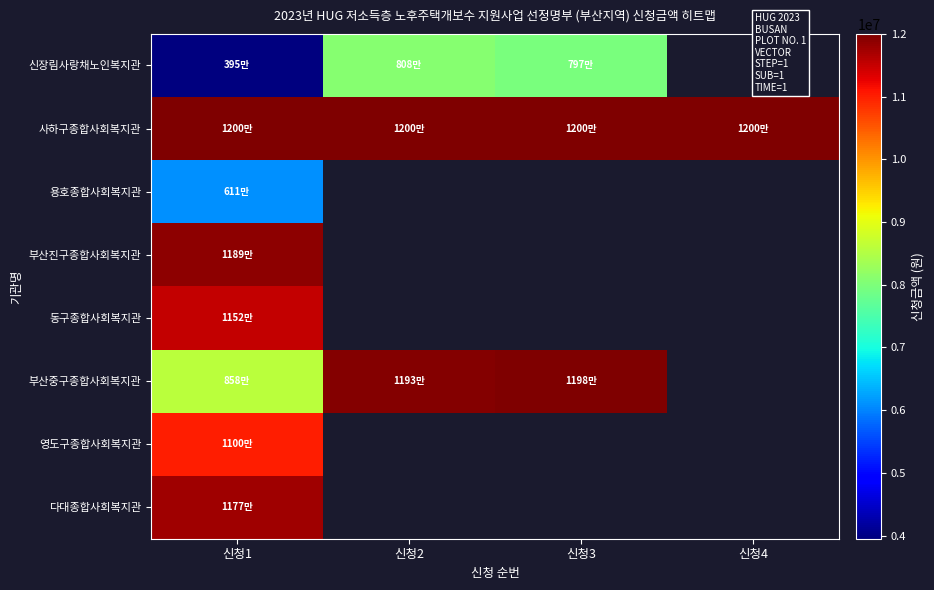

How many positive values does the 다대종합사회복지관 series have?

1